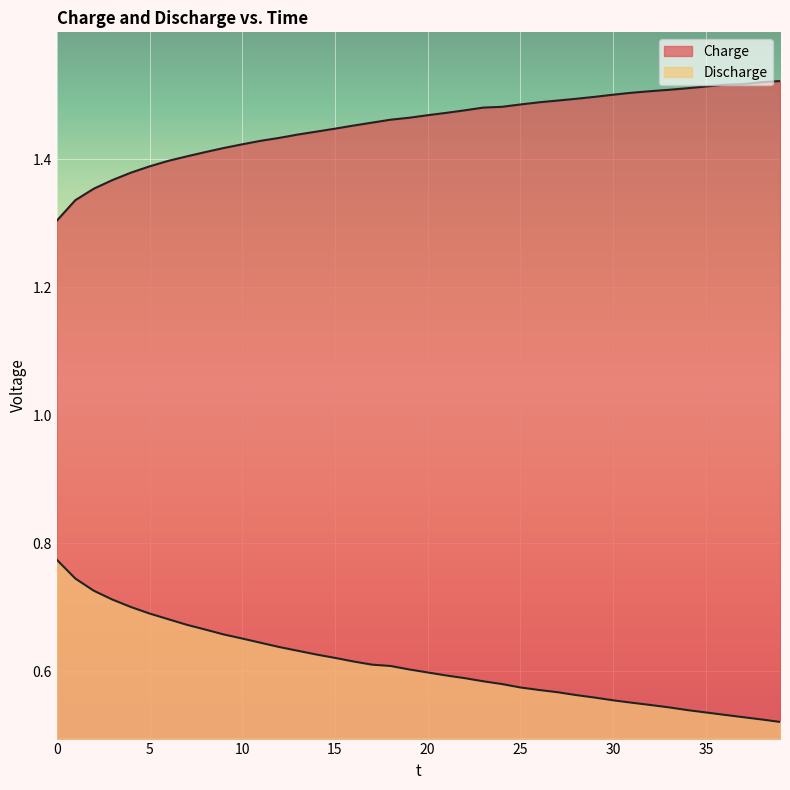

How many series are shown in this chart?

2